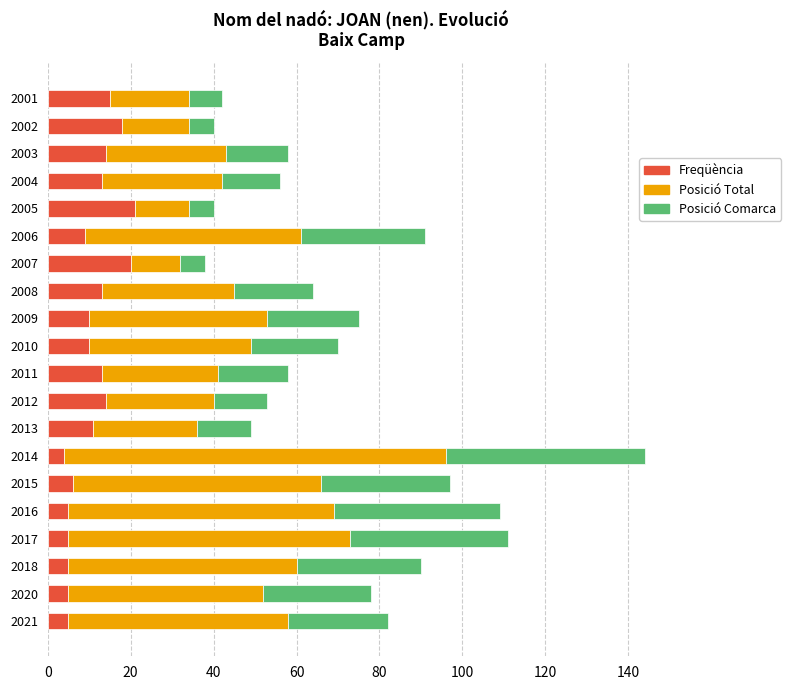

Is it true that Freqüència equals 20 at 2007?

True